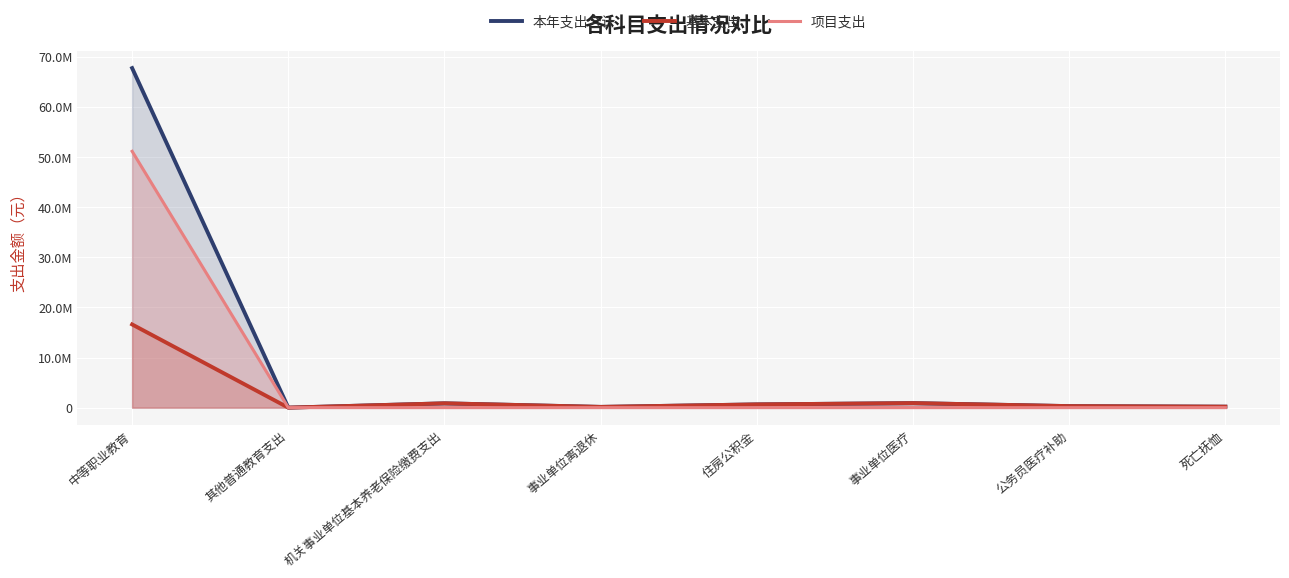

True or false: 项目支出 has a value of 90148236.6 at 中等职业教育.

False